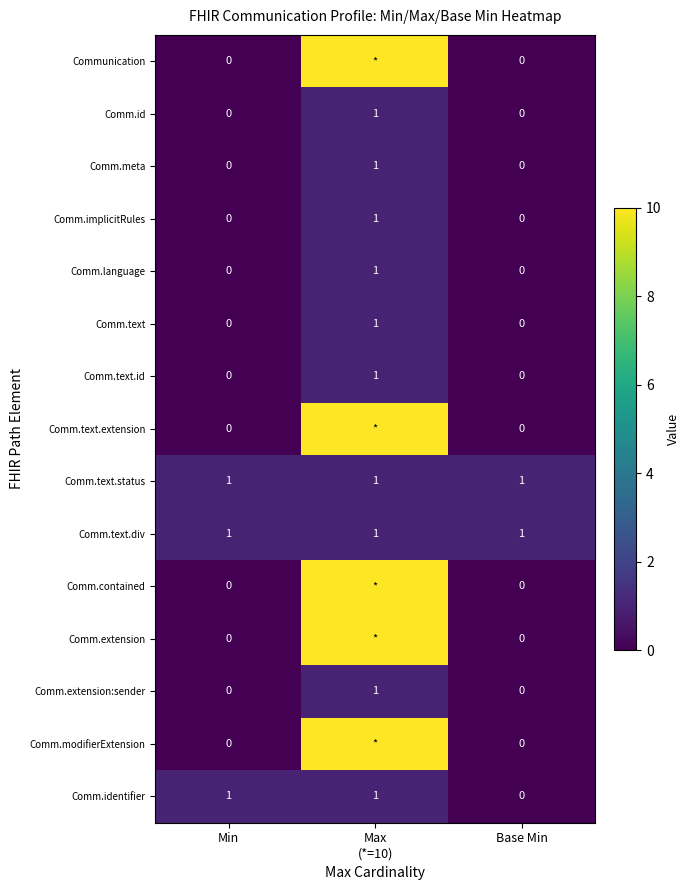

What is the difference between the maximum and minimum values in the Comm.extension:sender series?

1